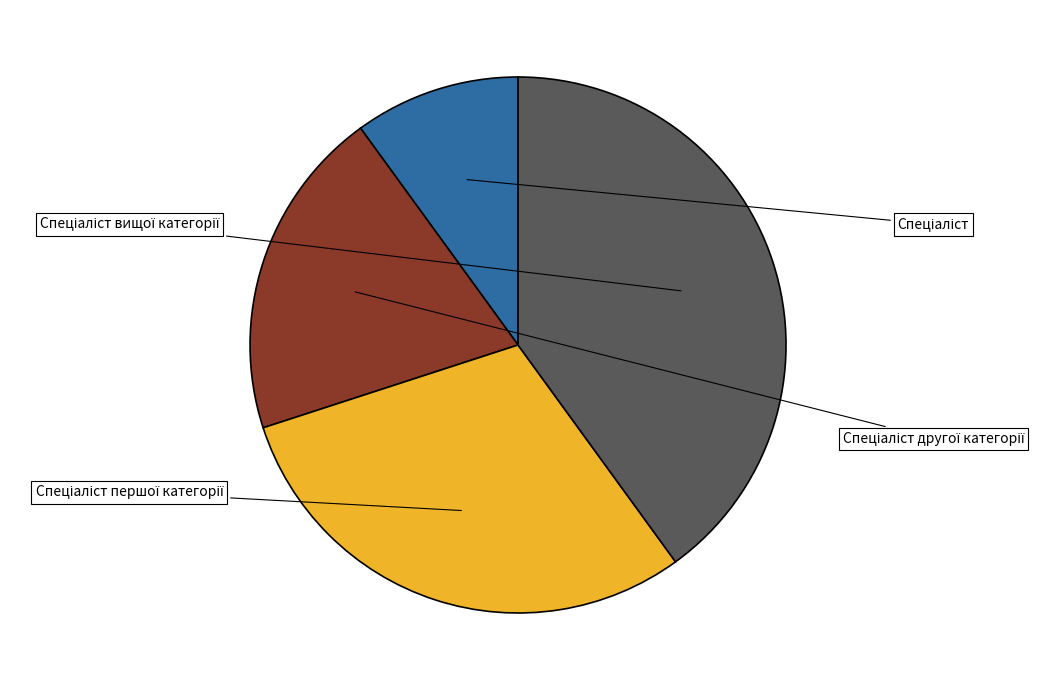

To the nearest percent, what portion does Спеціаліст represent?

10%